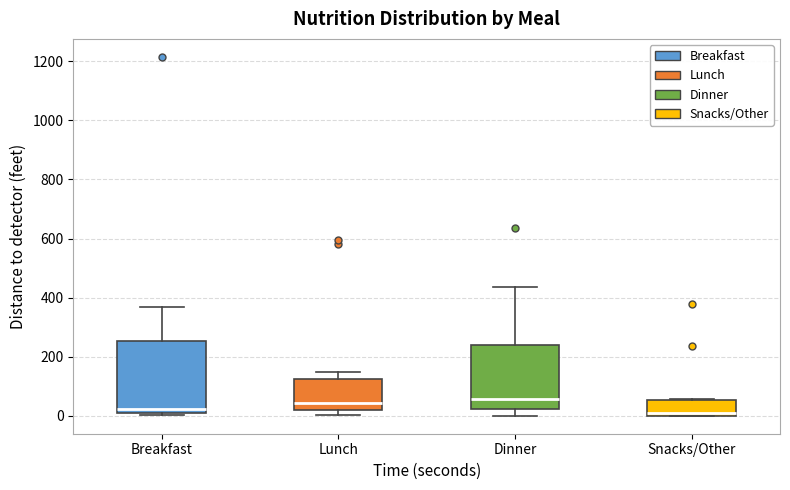

Which box is the tallest, from its lower edge to its upper edge?

Breakfast